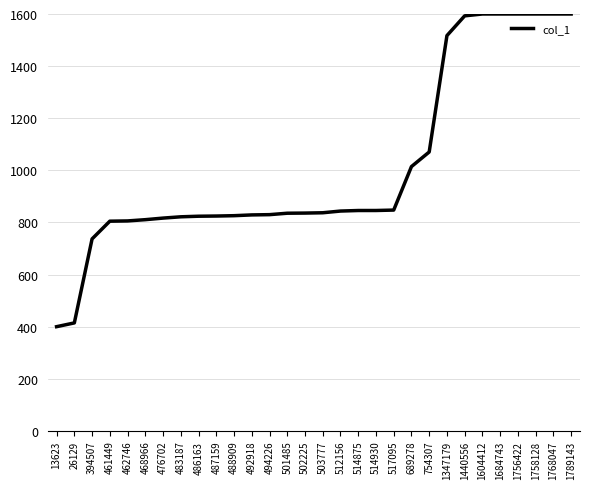

What is the minimum value shown in the chart?

400.0